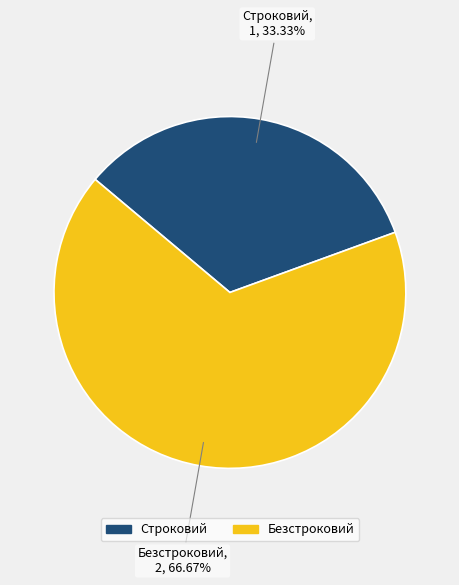

How much of the chart is everything except Безстроковий?

33.3%